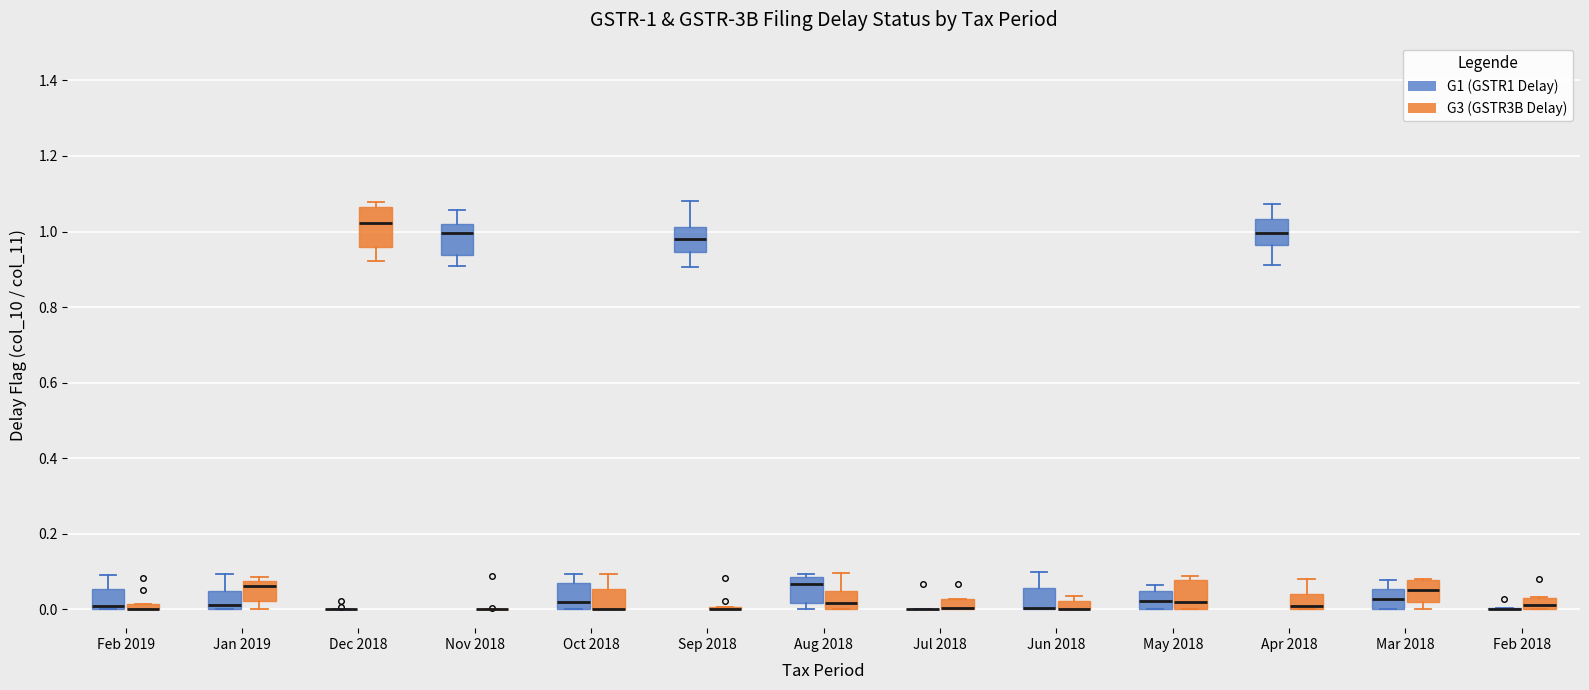

Comparing the boxes themselves (not the whiskers), which one is the tallest?

Dec 2018 (G3 (GSTR3B Delay))